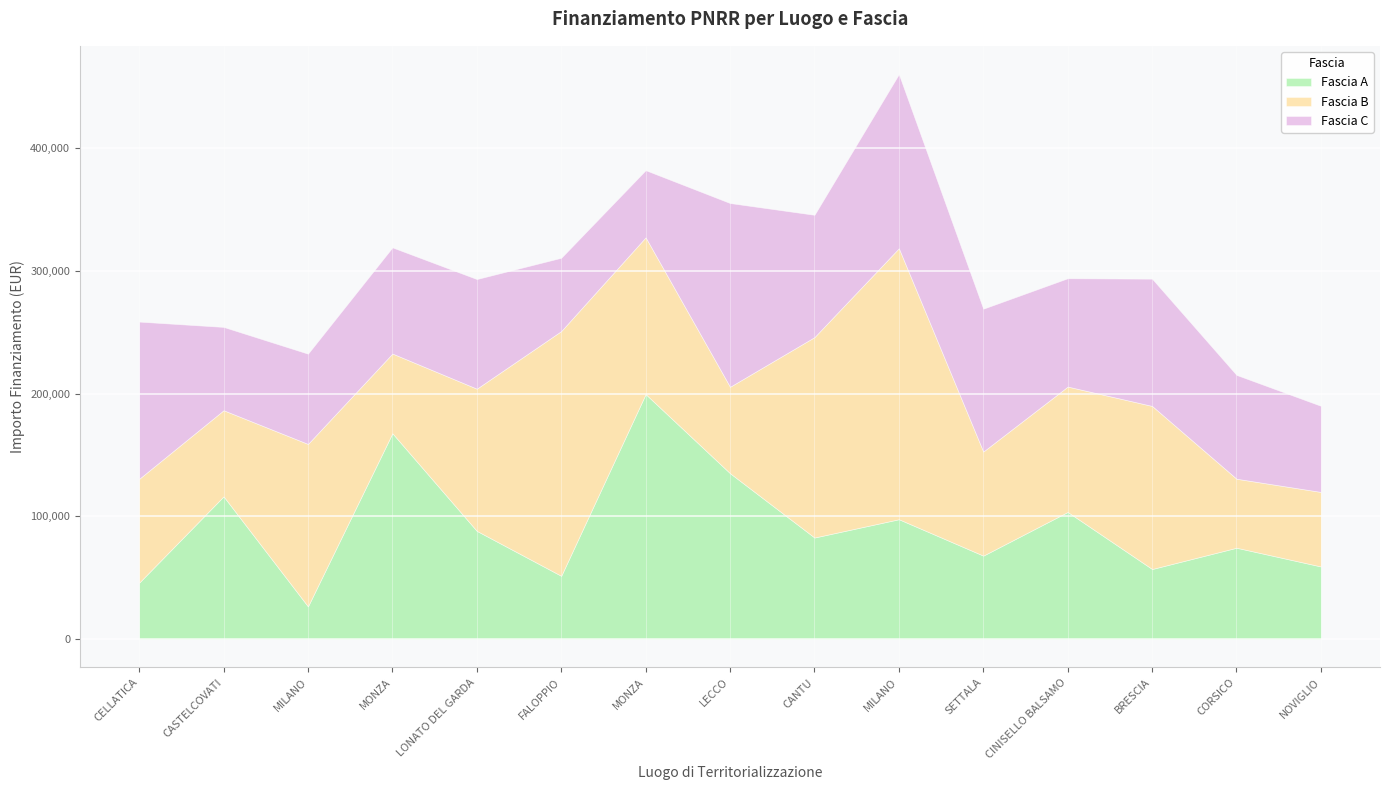

What is the label of the 9th point from the right?

MONZA